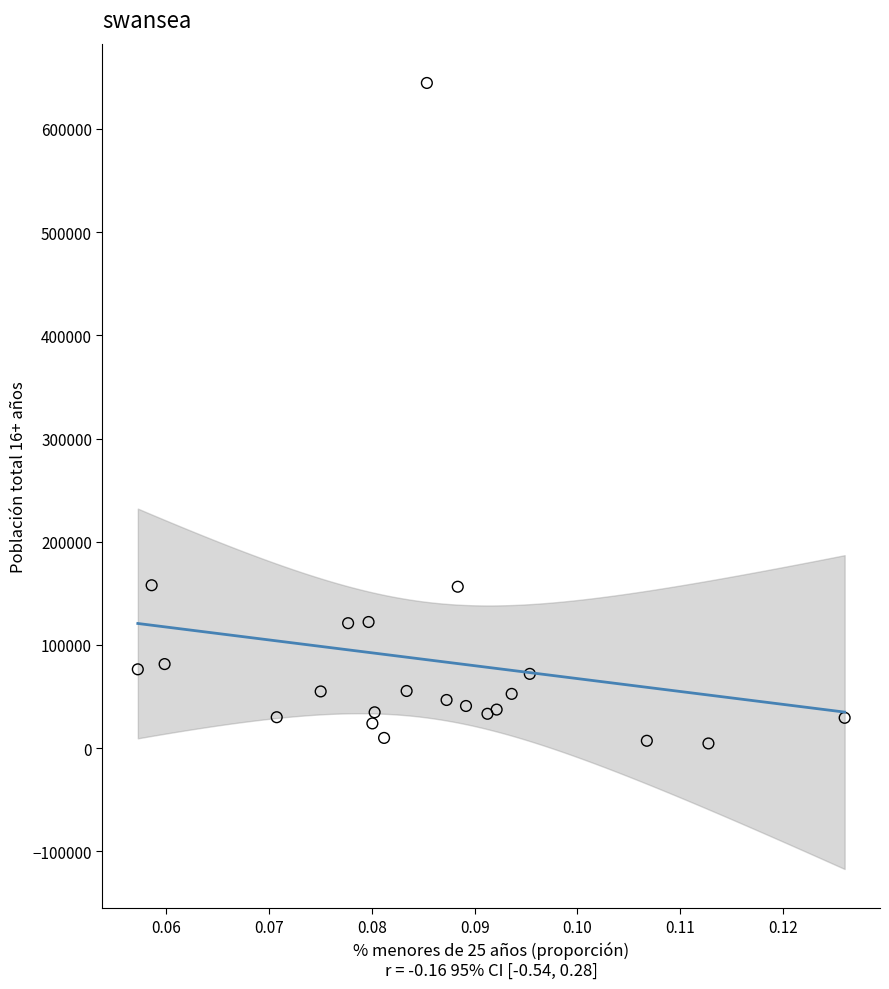

What is the range of Y values (max minus min)?

639906